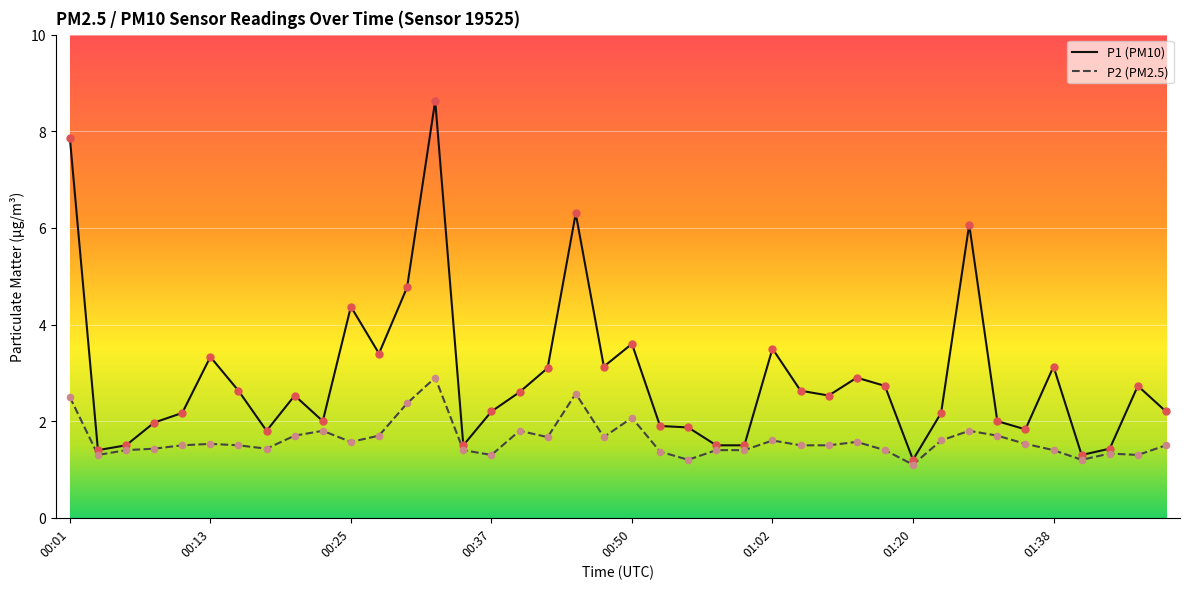

Which series has the largest total across all categories?

P1 (PM10)